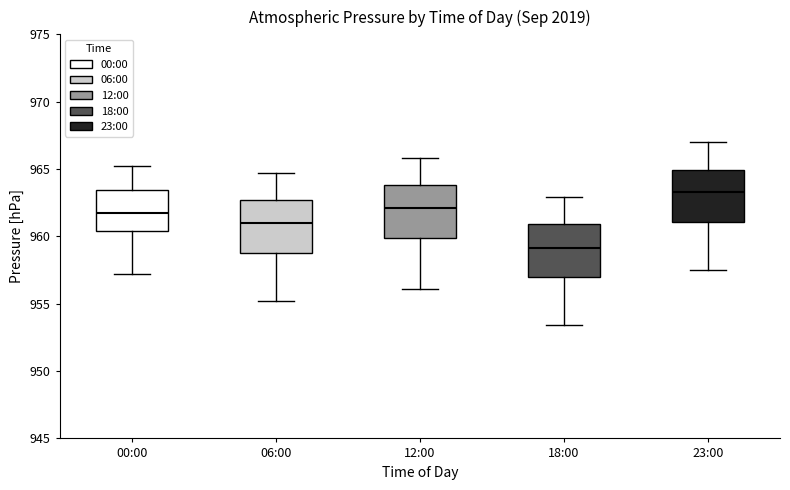

Where does the median line of the box for 23:00 sit on the y-axis? The values are not printed on the chart, so give them approximately, as read against the axis.

963.5